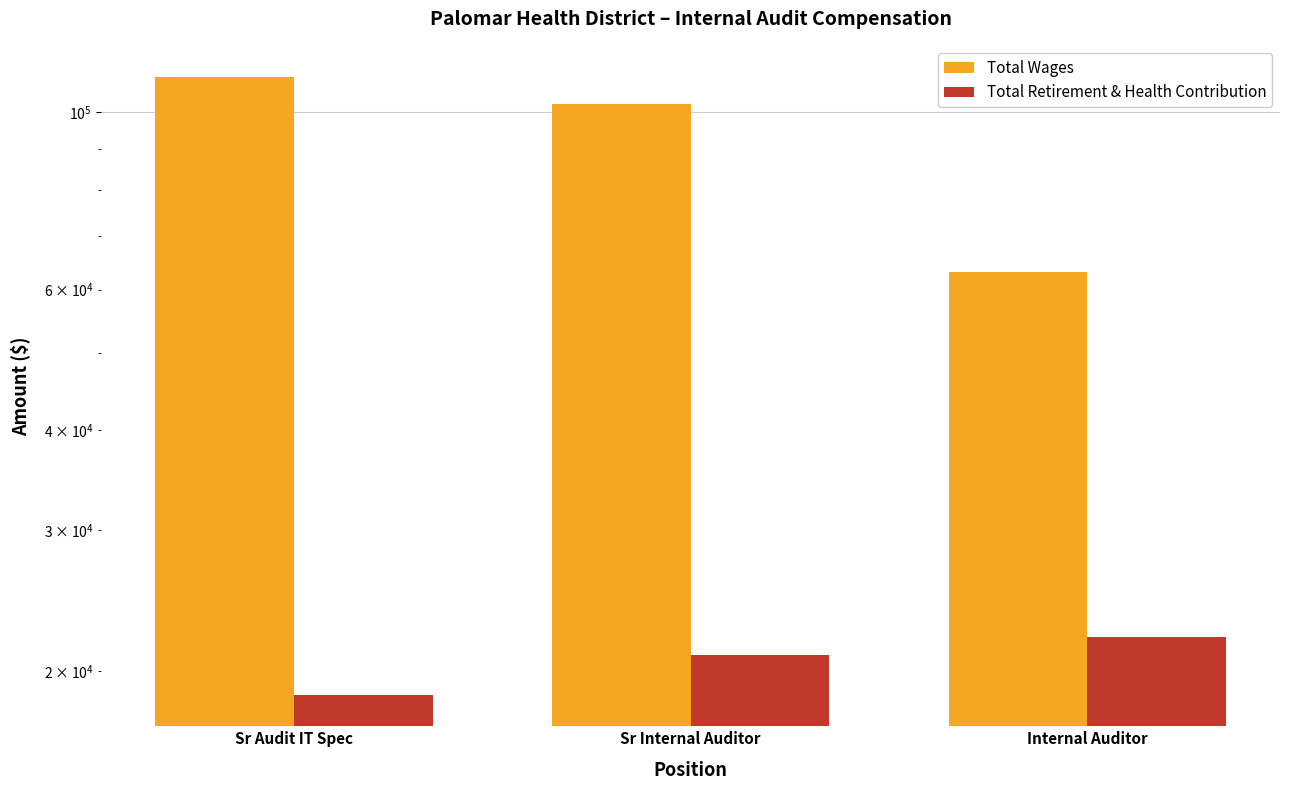

Rank the series at Internal Auditor from lowest to highest value.

Total Retirement & Health Contribution, Total Wages